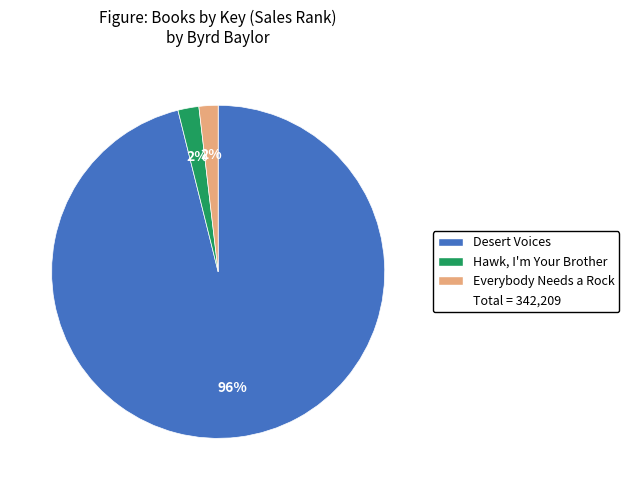

To the nearest percent, what is the average slice percentage?

33%